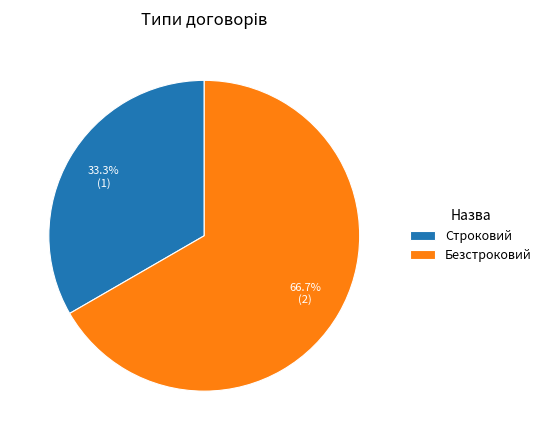

To the nearest percent, what percentage of the pie is Безстроковий?

67%